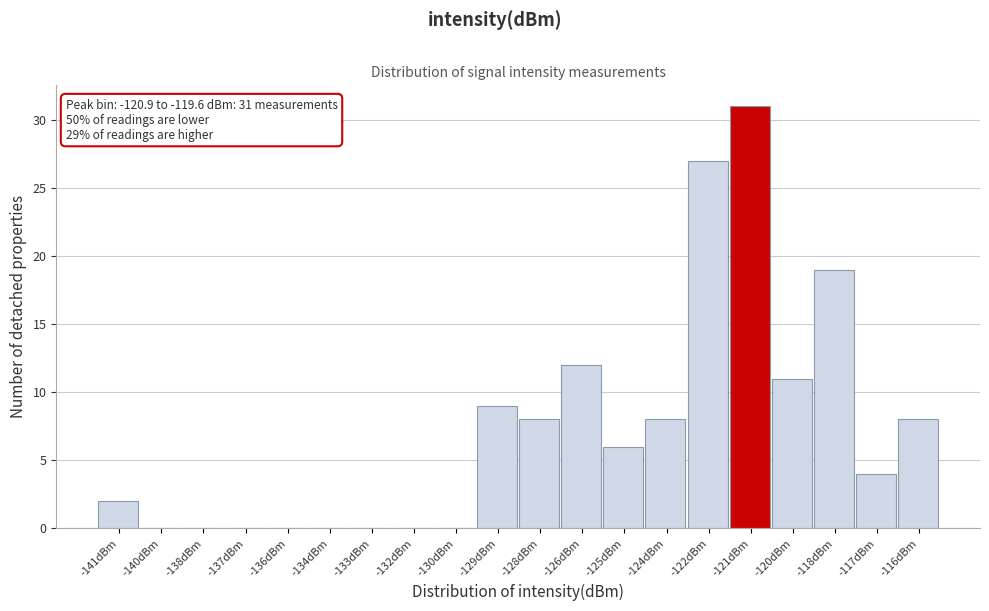

Reading left to right, extract all data points from this chart.

-141dBm=2	-140dBm=0	-138dBm=0	-137dBm=0	-136dBm=0	-134dBm=0	-133dBm=0	-132dBm=0	-130dBm=0	-129dBm=9	-128dBm=8	-126dBm=12	-125dBm=6	-124dBm=8	-122dBm=27	-121dBm=31	-120dBm=11	-118dBm=19	-117dBm=4	-116dBm=8